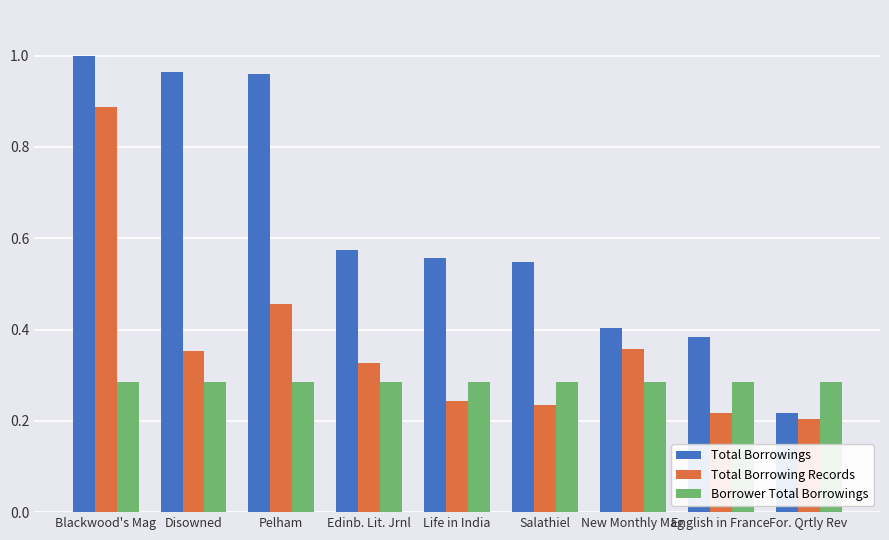

What is the difference between the highest and lowest values at For. Qrtly Rev?

0.1